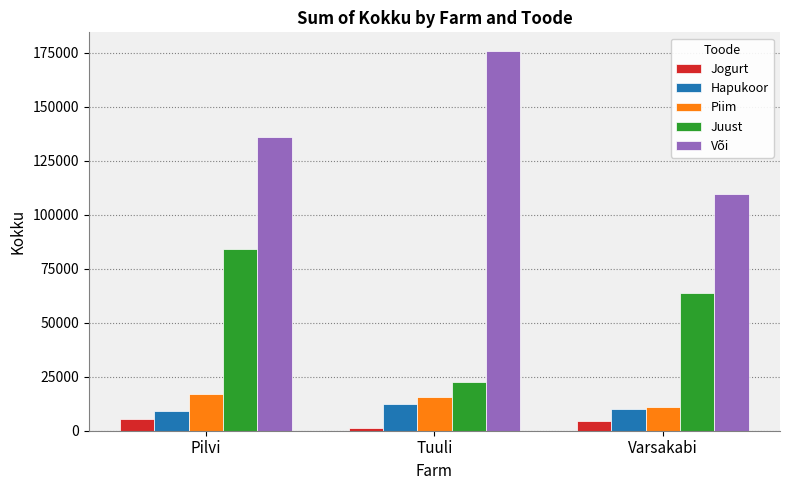

What is the greatest value displayed?

175640.4